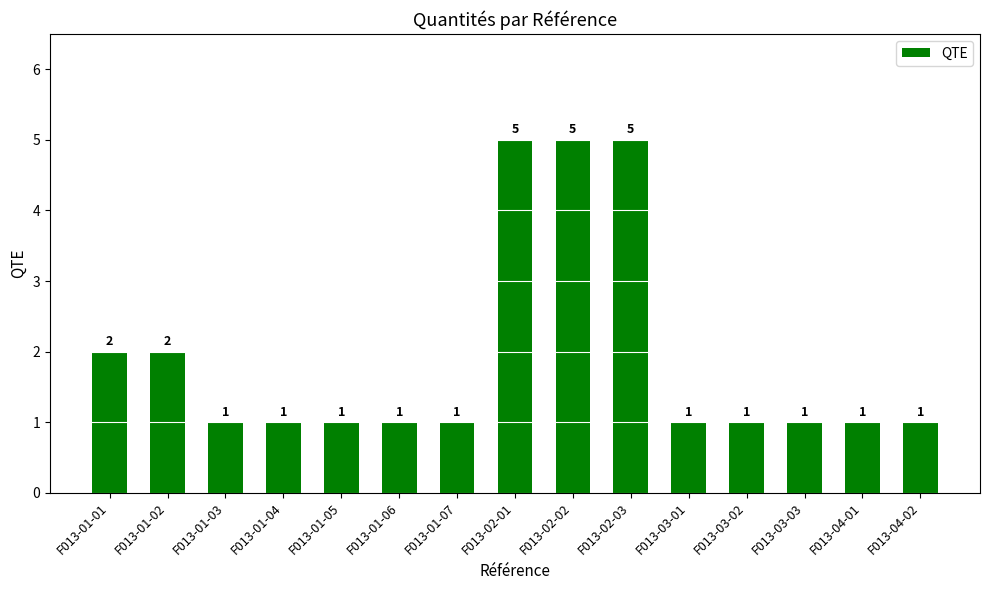

Is it true that the value at F013-01-01 is 2?

True